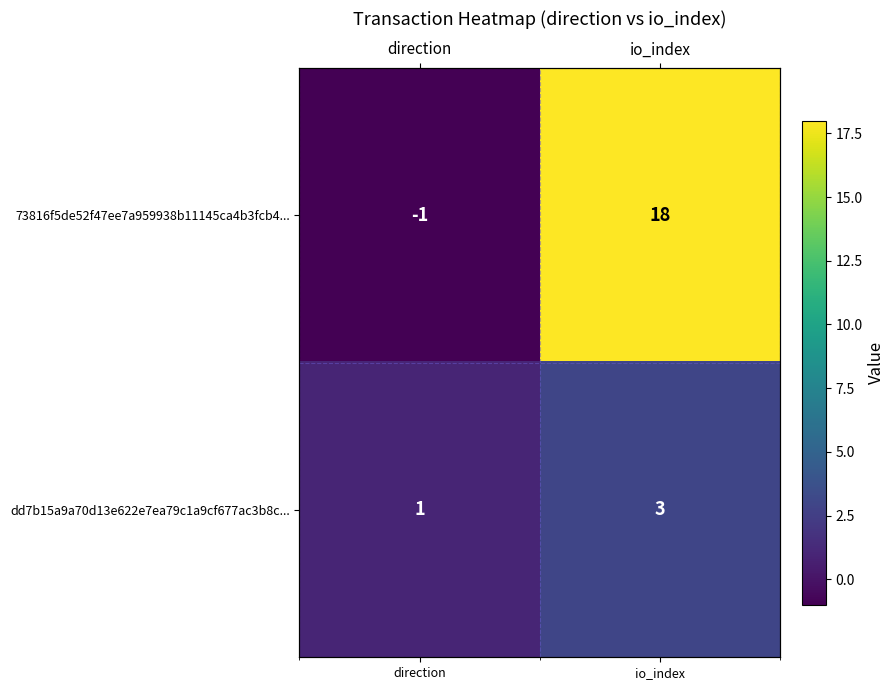

Rank the series at io_index from highest to lowest value.

73816f5de52f47ee7a959938b11145ca4b3fcb4..., dd7b15a9a70d13e622e7ea79c1a9cf677ac3b8c...